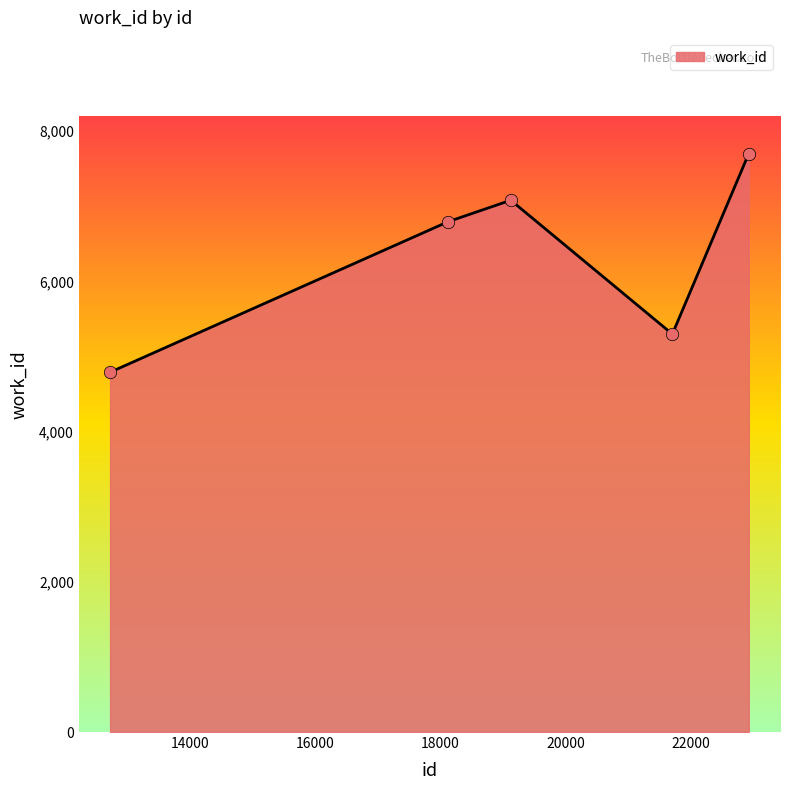

How many interior local peaks (higher than both neighbors) does the data have?

1